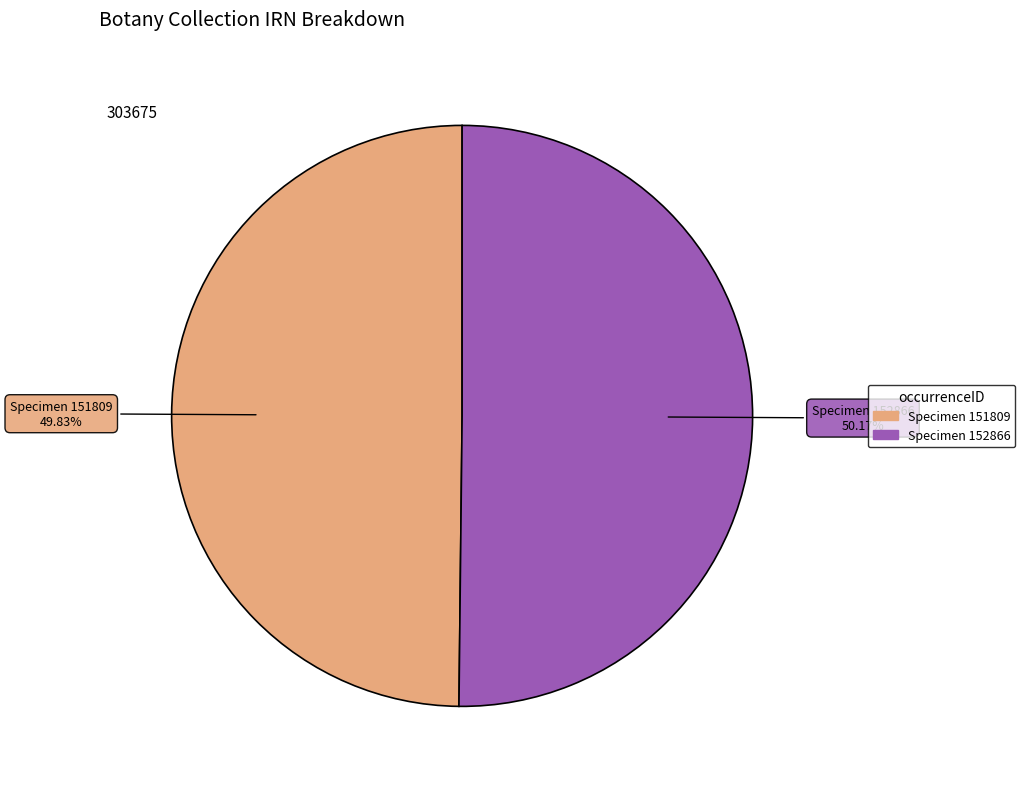

Is there any slice that represents more than half of the pie?

Yes